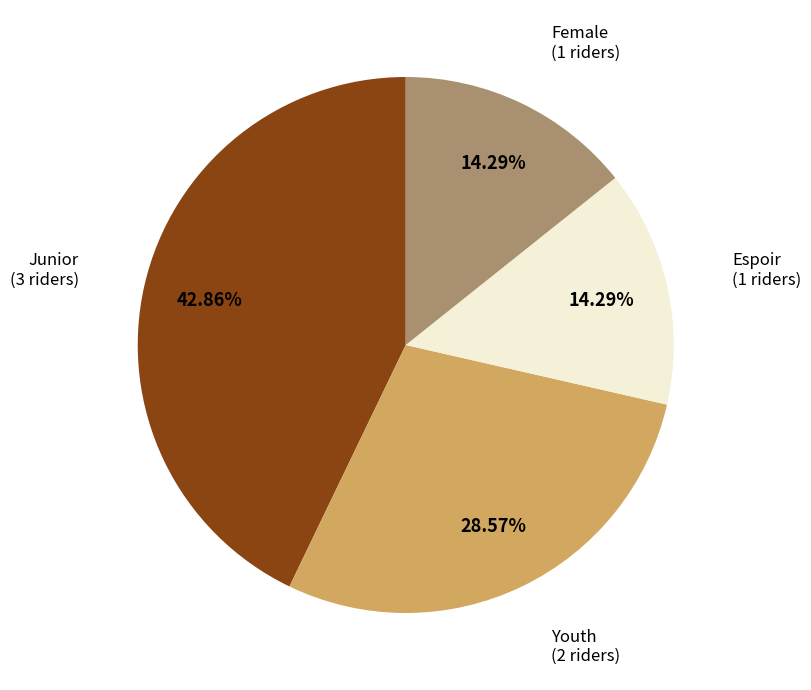

To the nearest percent, what is the difference between the Junior and Youth slice percentages?

14%